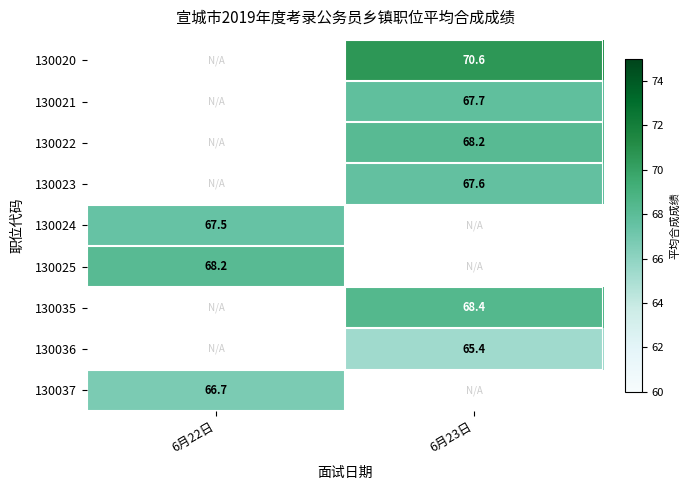

The value of 130022 at 6月23日 is 68.2. True or false?

True